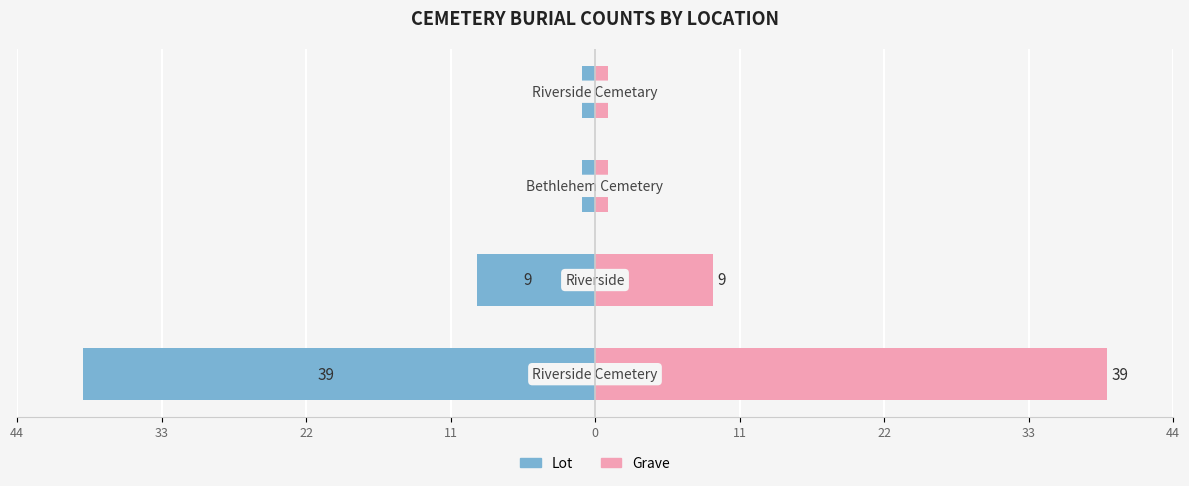

List the series in order of their overall mean, lowest first.

Lot, Grave